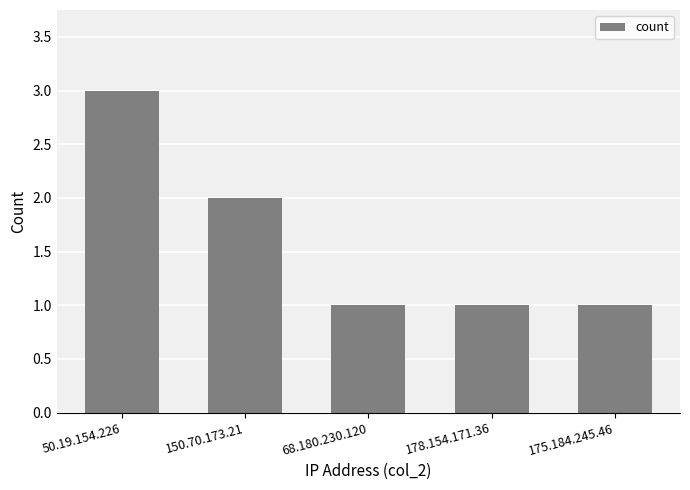

Which label corresponds to the largest value in the chart?

50.19.154.226